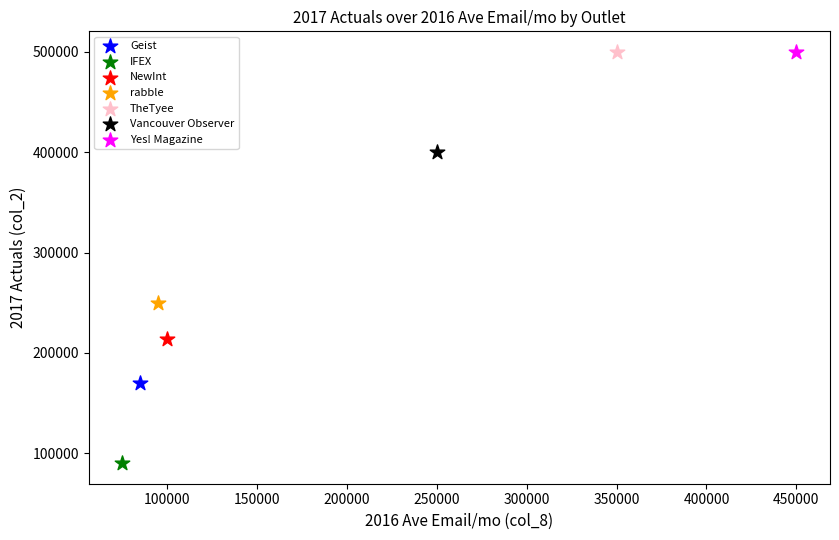

What are all the series names shown in the legend?

Geist, IFEX, NewInt, rabble, TheTyee, Vancouver Observer, Yes! Magazine